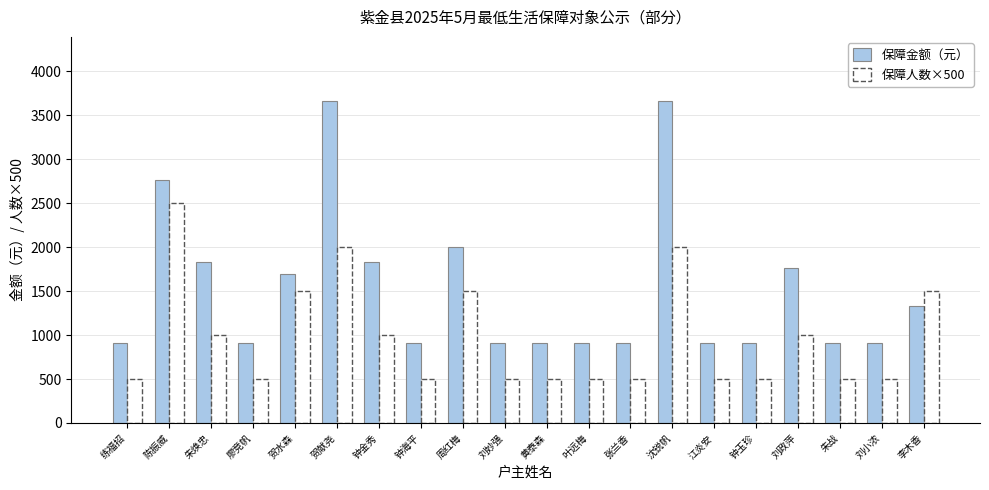

How many data points in 保障人数×500 are above 500?

9